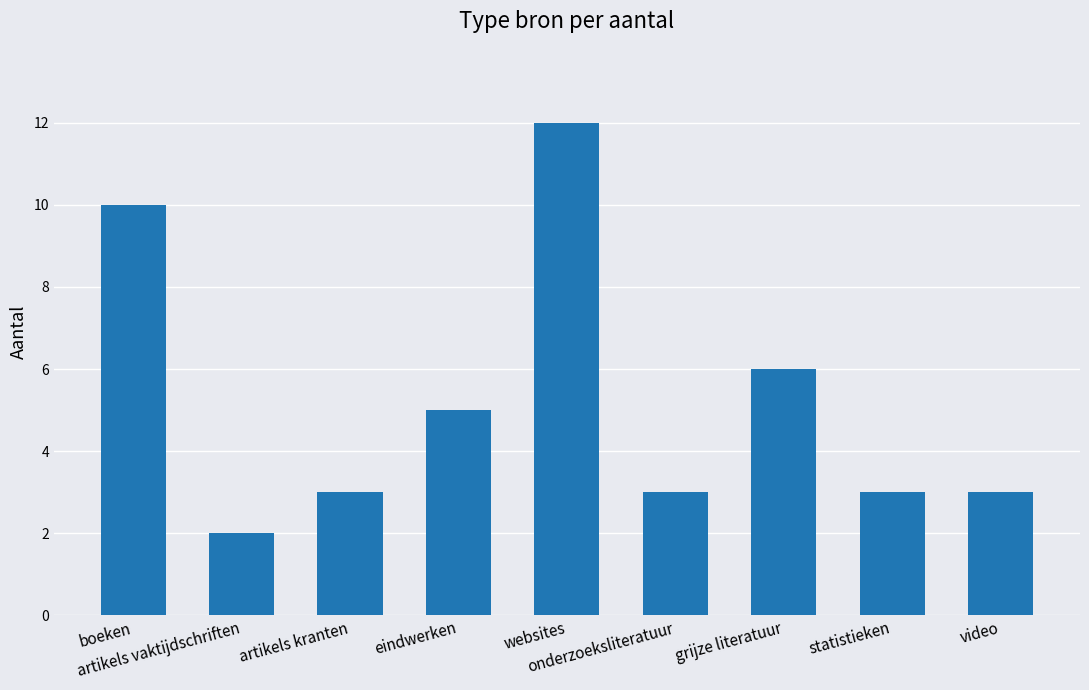

Reading right to left, what are all the values shown in this chart?

video=3	statistieken=3	grijze literatuur=6	onderzoeksliteratuur=3	websites=12	eindwerken=5	artikels kranten=3	artikels vaktijdschriften=2	boeken=10